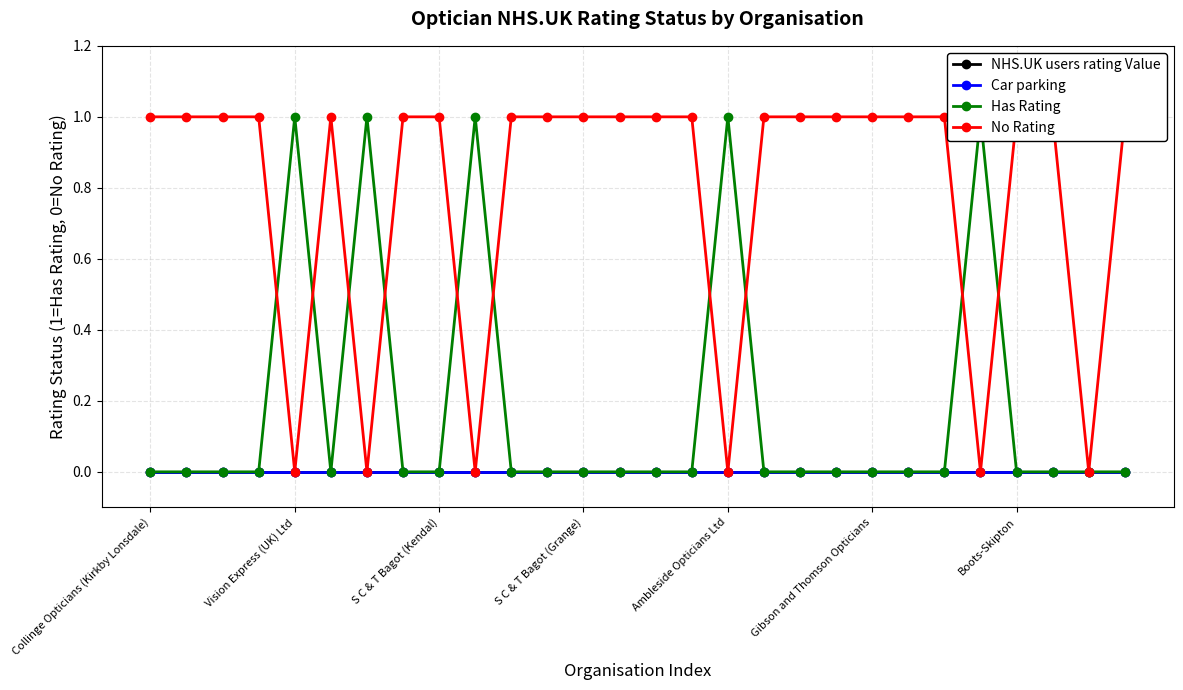

Which category has the highest value in the No Rating series?

Collinge Opticians (Kirkby Lonsdale)